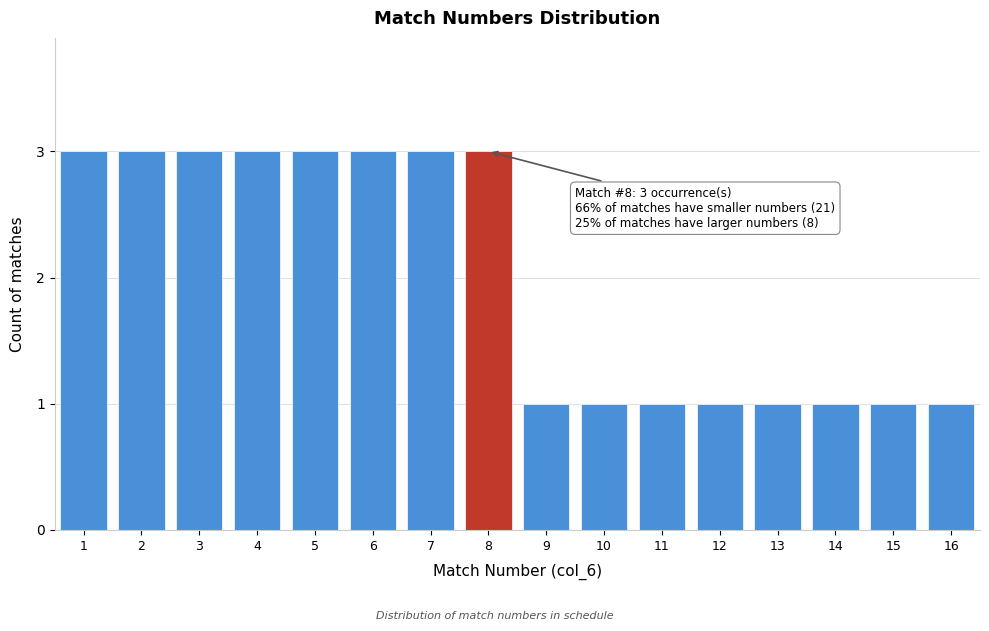

Reading right to left, transcribe all the data shown in this chart.

16=1	15=1	14=1	13=1	12=1	11=1	10=1	9=1	8=3	7=3	6=3	5=3	4=3	3=3	2=3	1=3